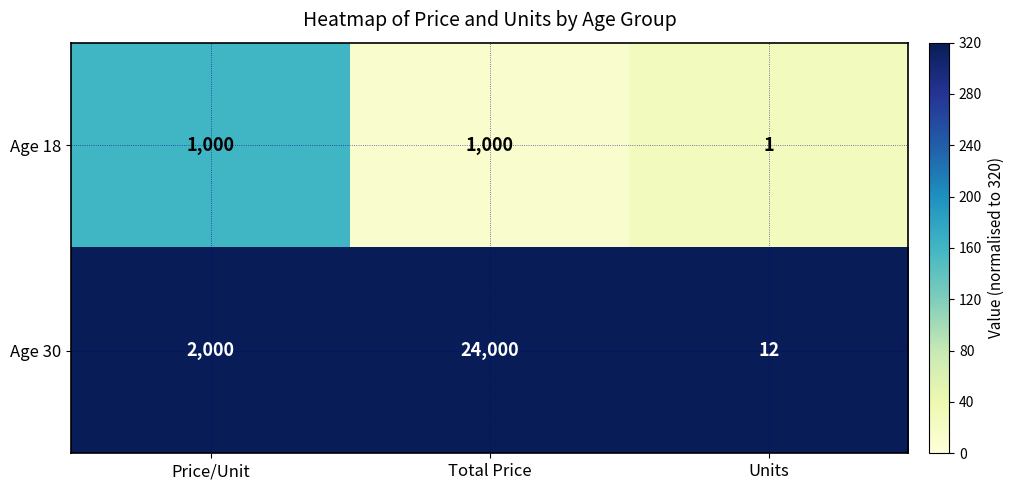

How many data points in Age 18 are less than 1000?

1